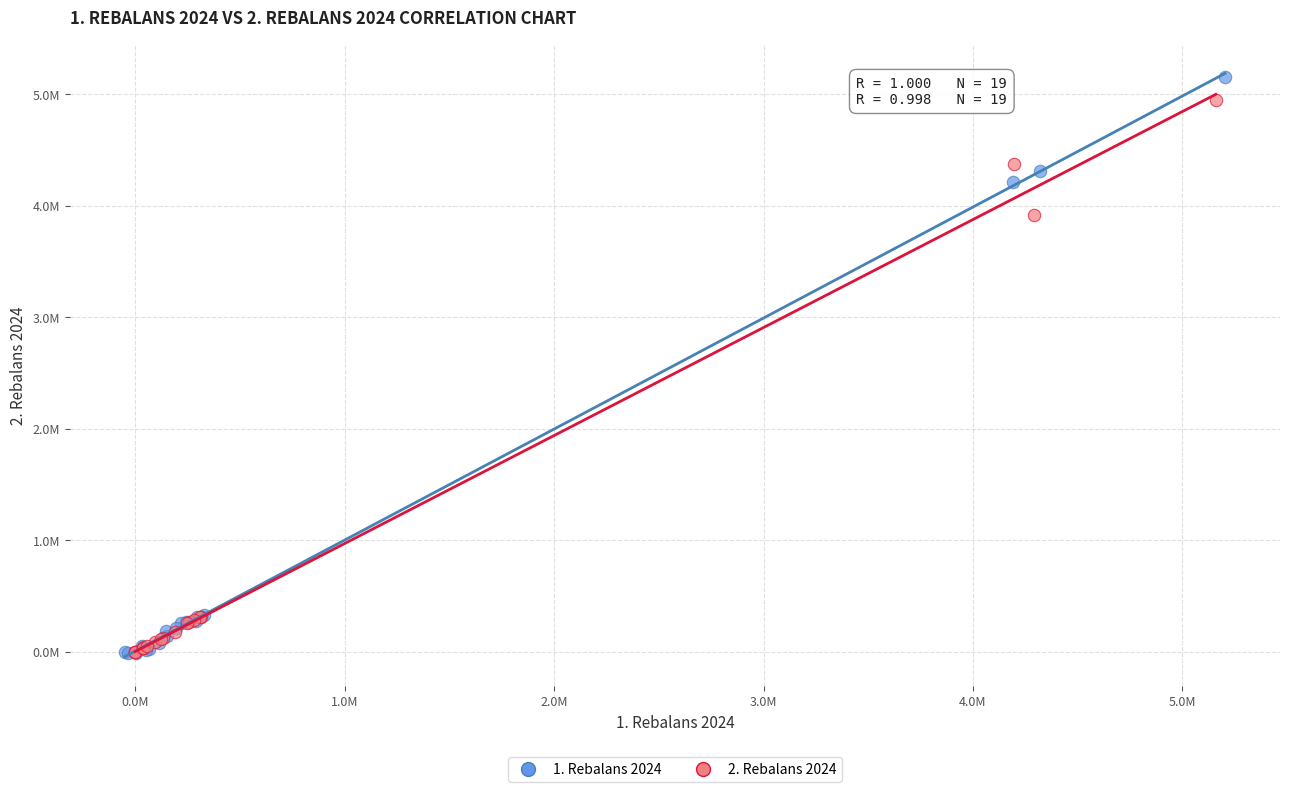

What are all the series names shown in the legend?

1. Rebalans 2024, 2. Rebalans 2024